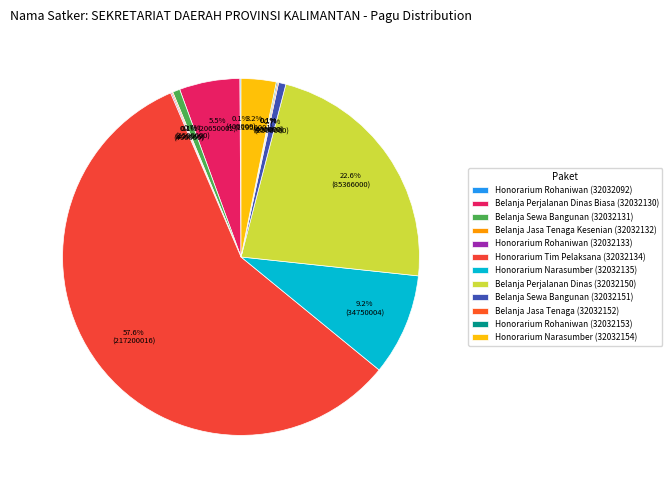

What is the majority slice?

Honorarium Tim Pelaksana (32032134)